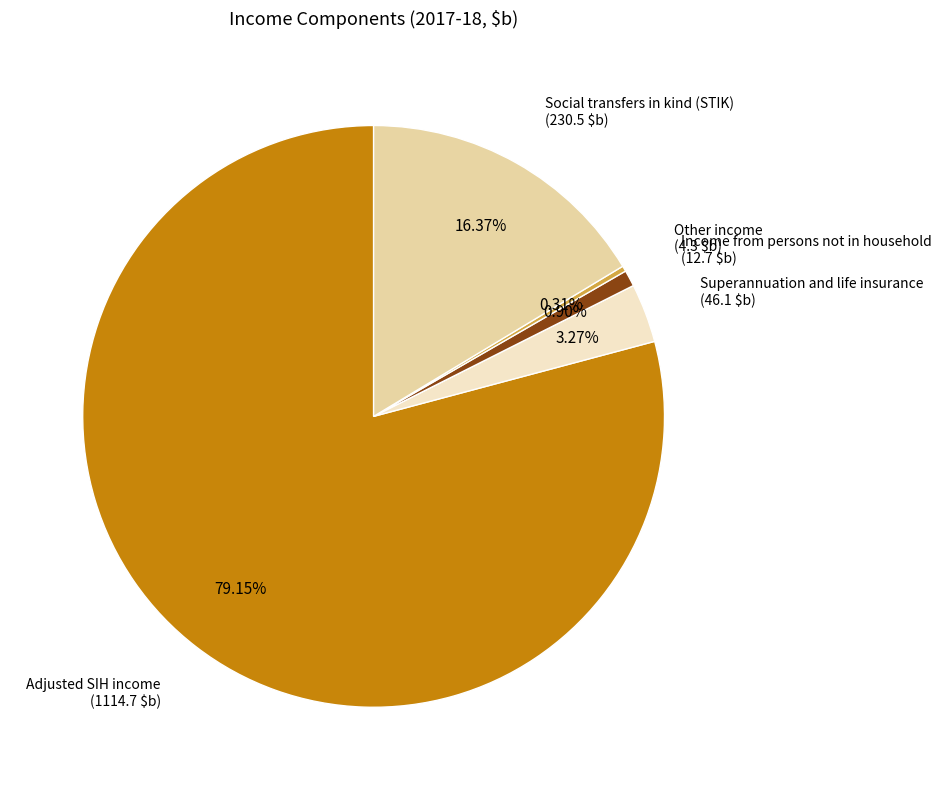

Does any single category account for the majority?

Yes